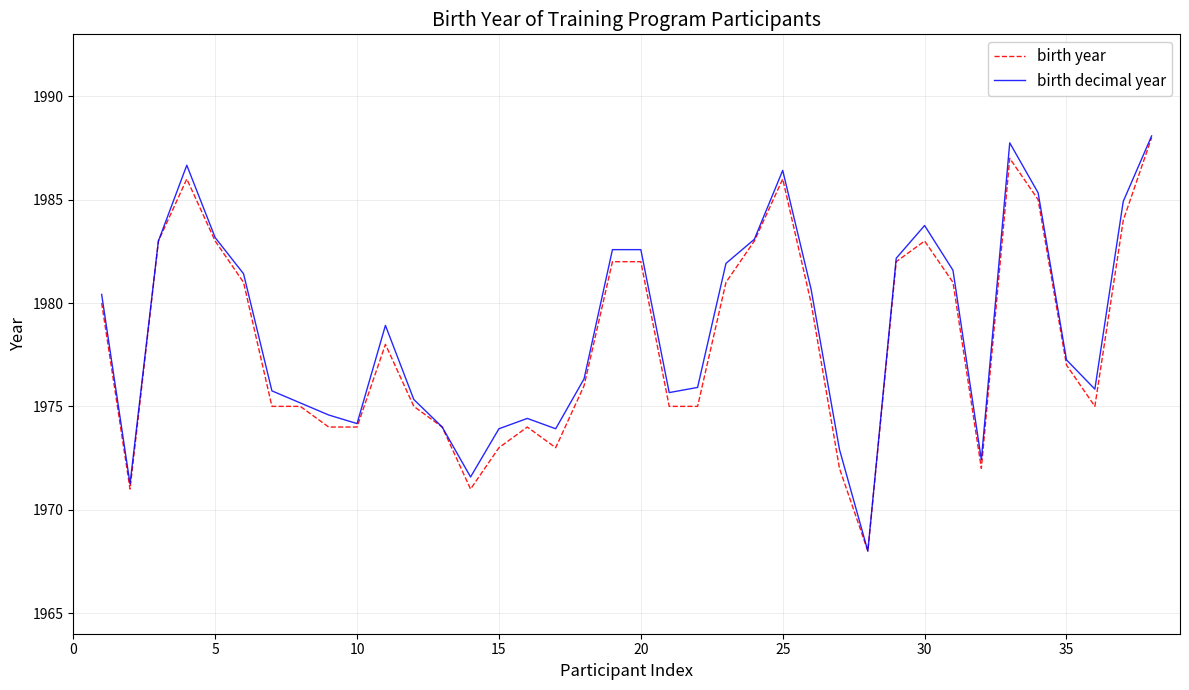

What are all the series names shown in the legend?

birth year, birth decimal year